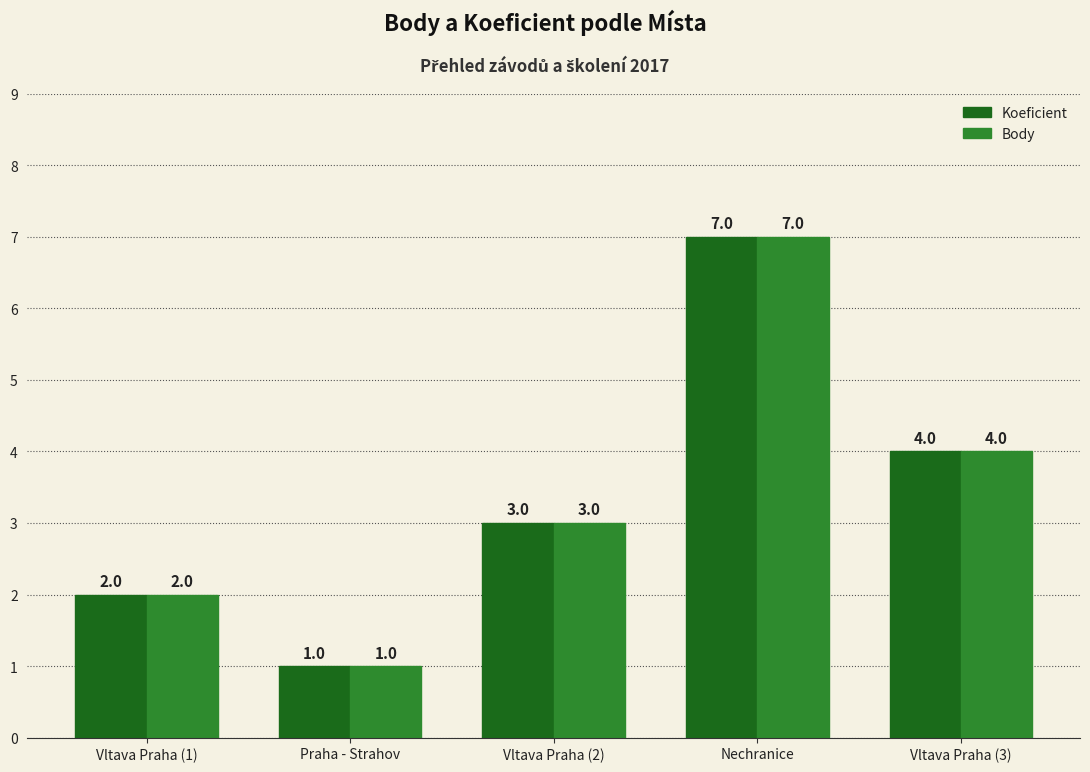

At which category is the sum across all series the highest?

Nechranice